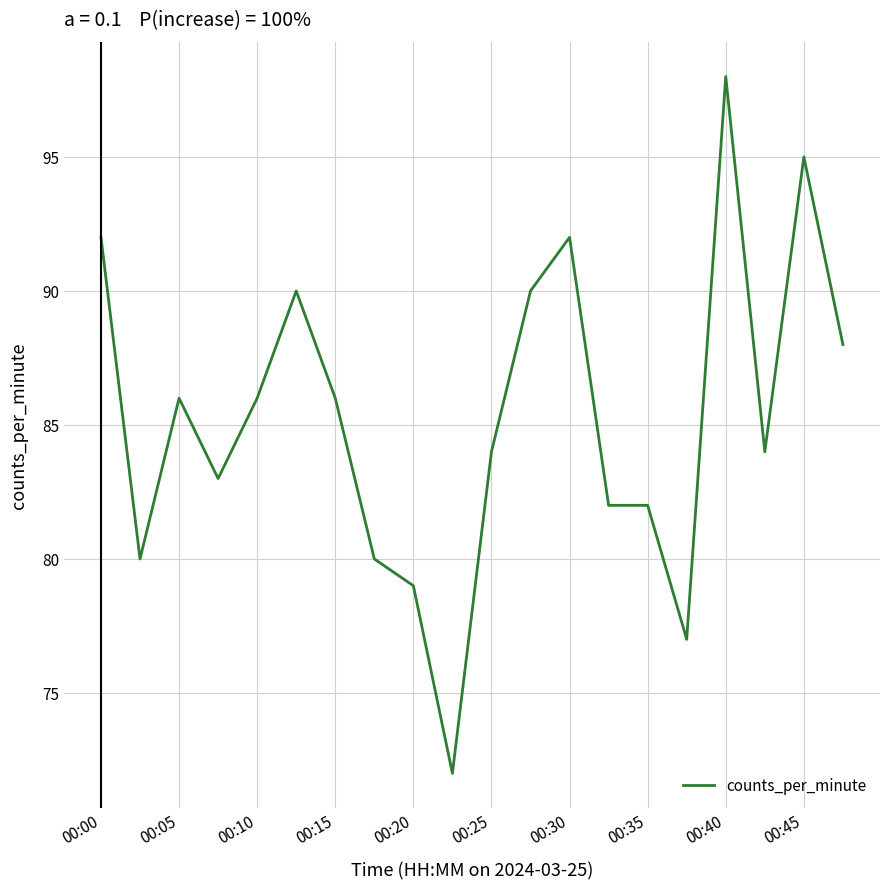

What is the greatest value displayed?

98